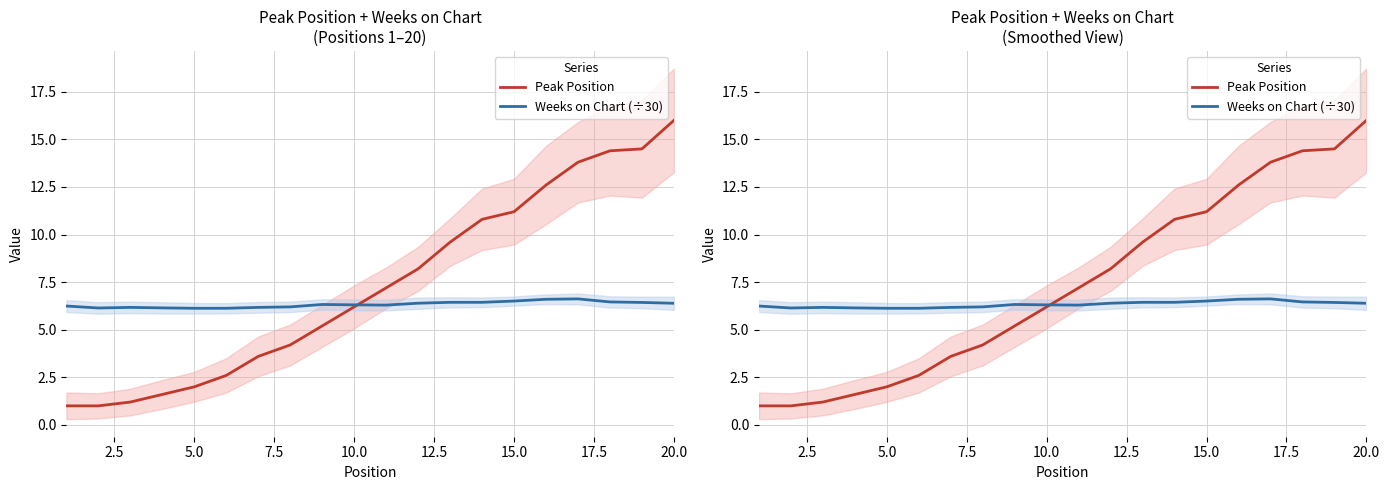

Read the Weeks on Chart (÷30) value at 20.0.

6.4